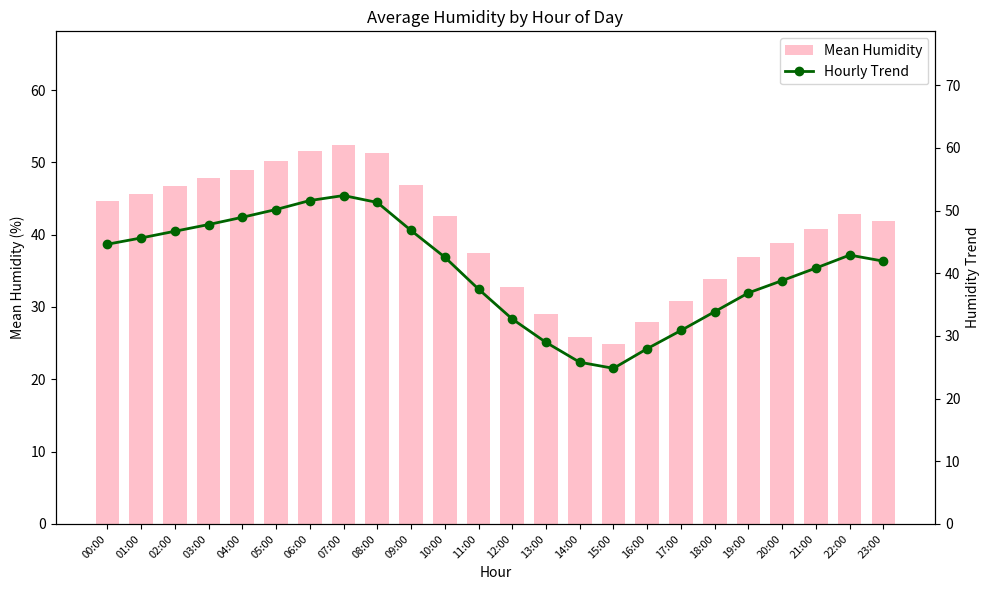

How many values in the Hourly Trend series exceed 42?

12